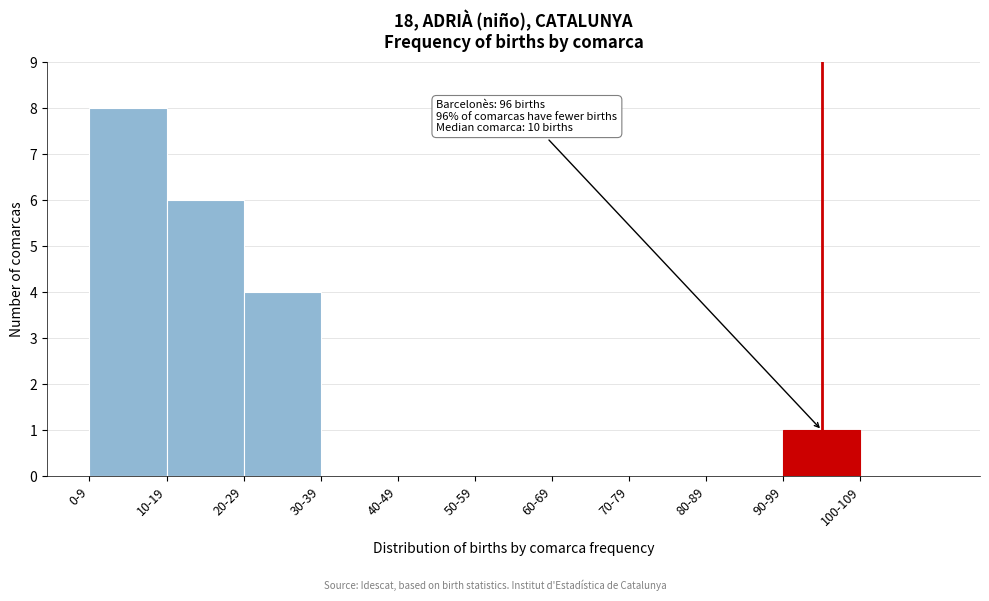

Reading left to right, what are all the values shown in this chart?

0-9=8	10-19=6	20-29=4	30-39=0	40-49=0	50-59=0	60-69=0	70-79=0	80-89=0	90-99=1	100-109=0